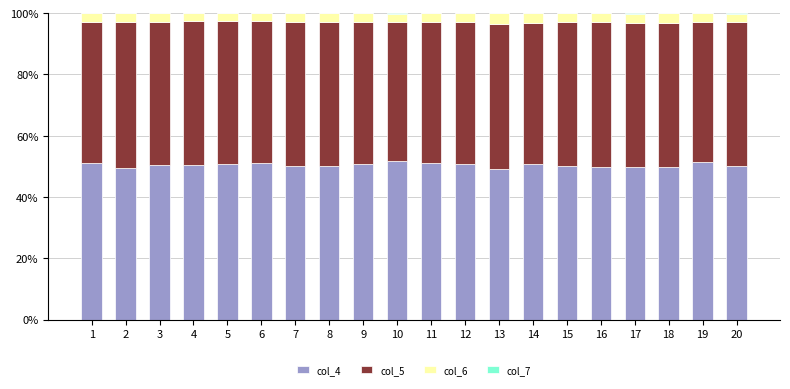

Are the bars horizontal?

No